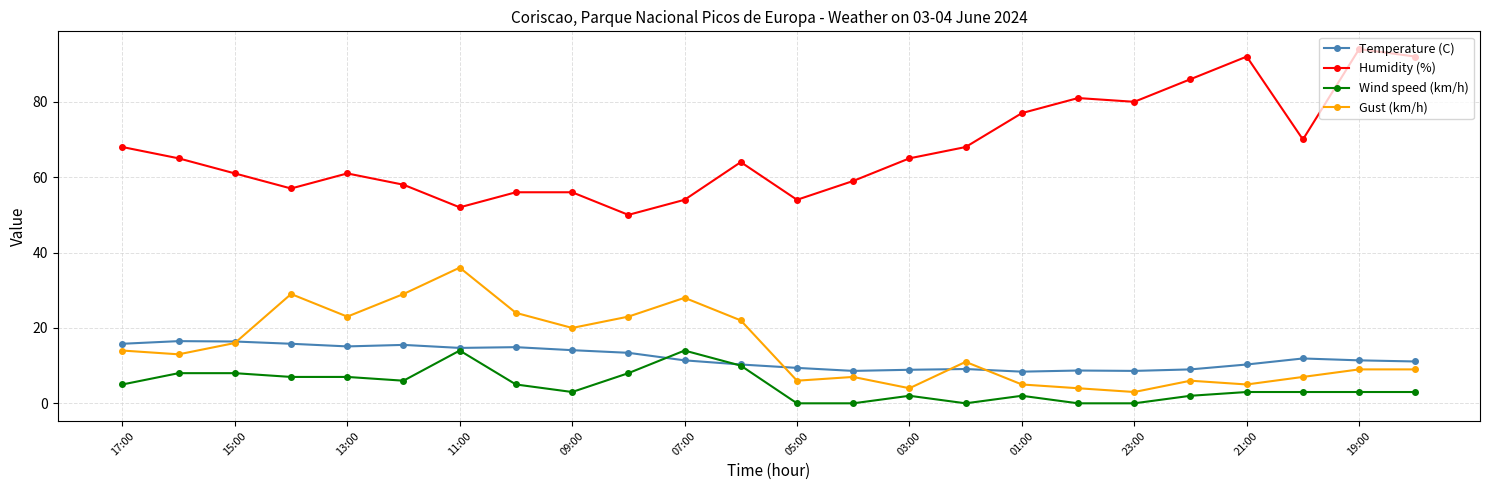

Which series has the widest spread of values?

Humidity (%)